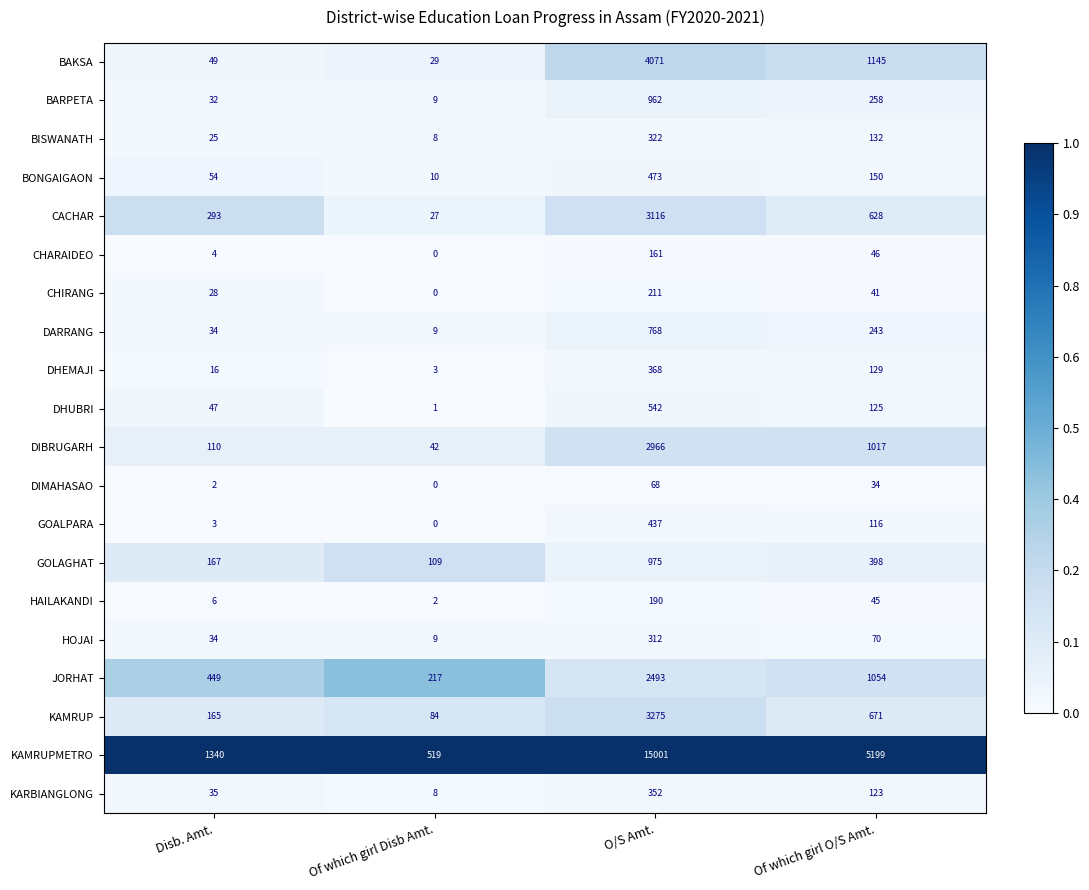

Is it true that CHARAIDEO equals 0 at Of which girl Disb Amt.?

True